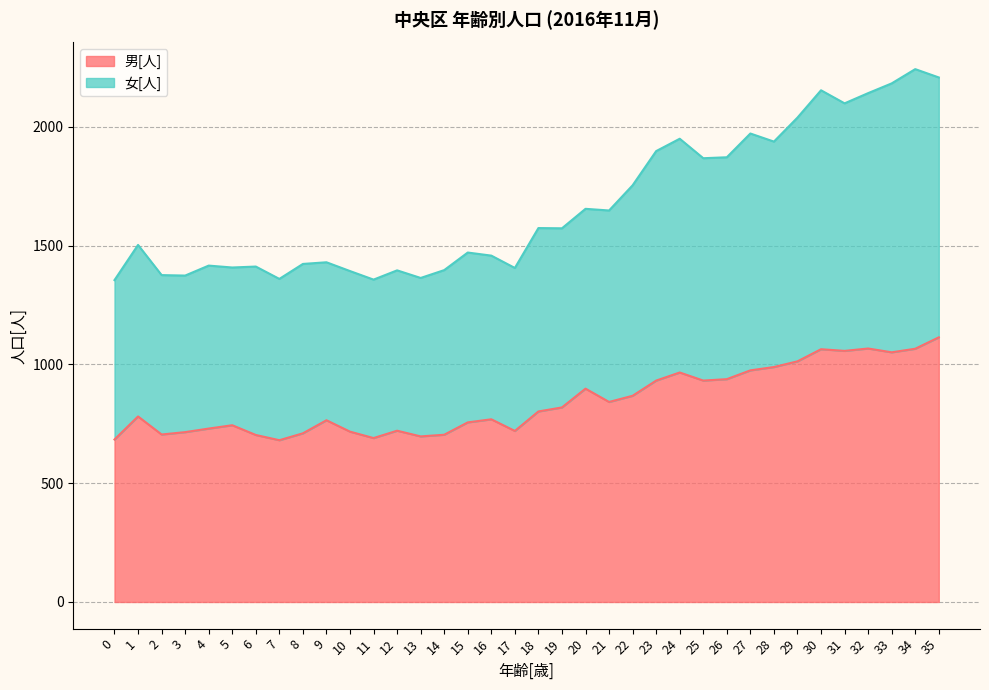

What is the lowest value of the 男[人] series?

681